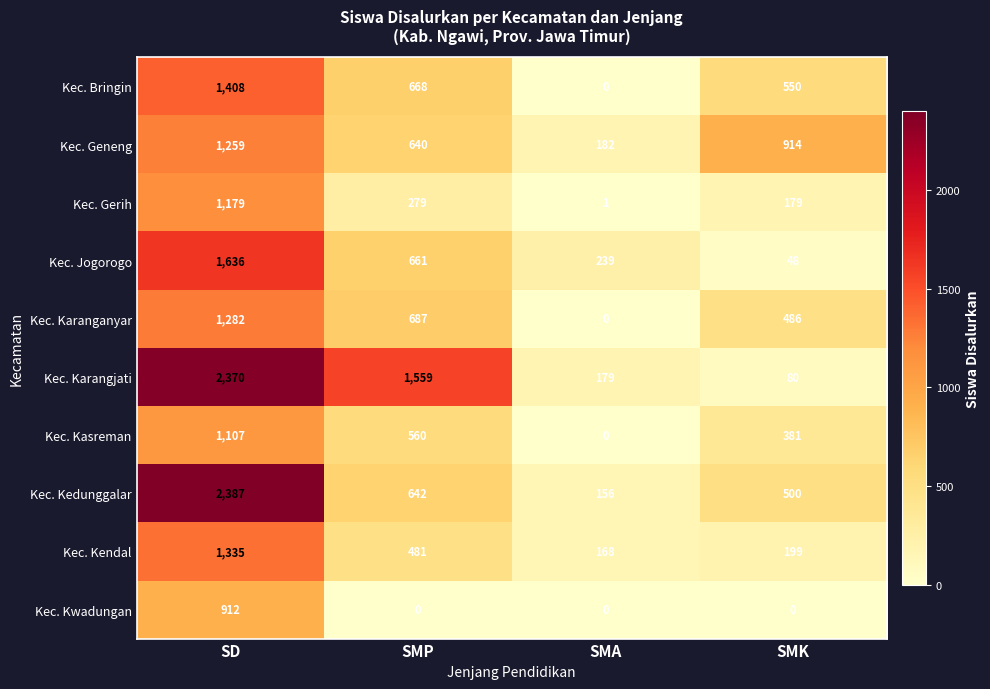

At which label does Kec. Kendal reach its peak?

SD